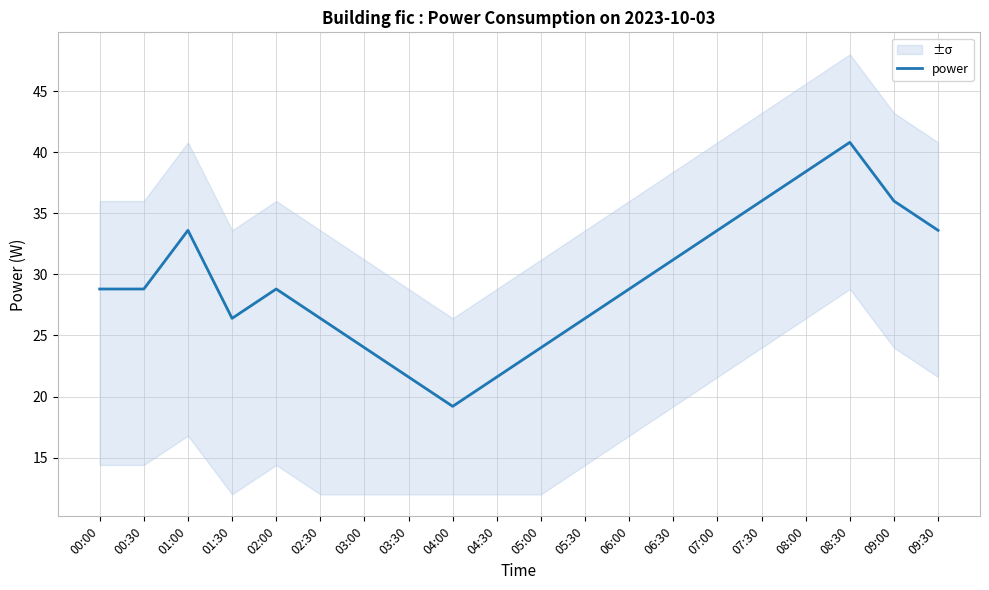

Is this an area chart (filled region under the line)?

No